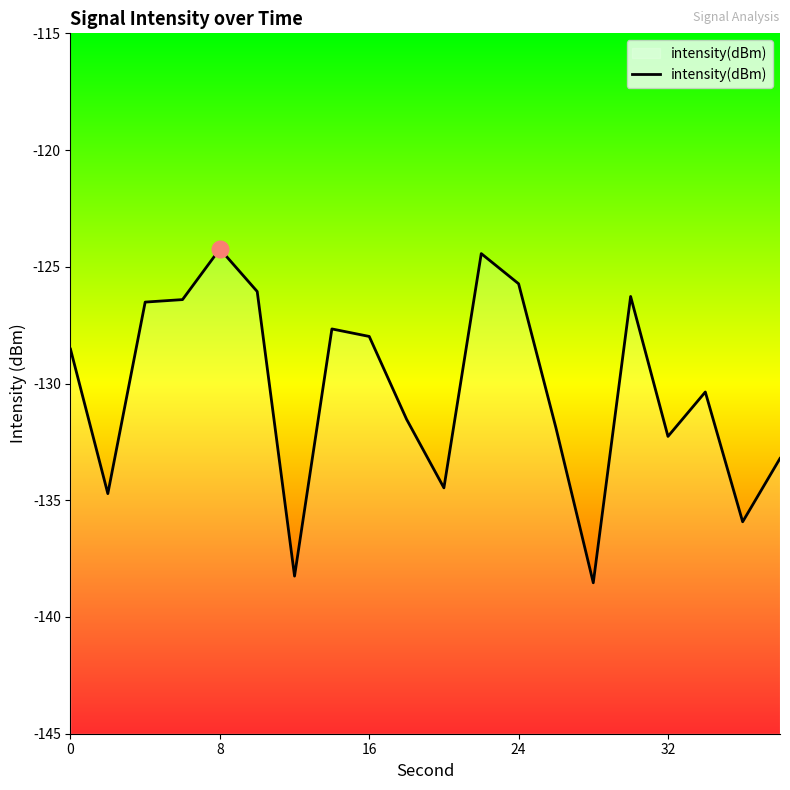

The value at 8 is -85.1. True or false?

False